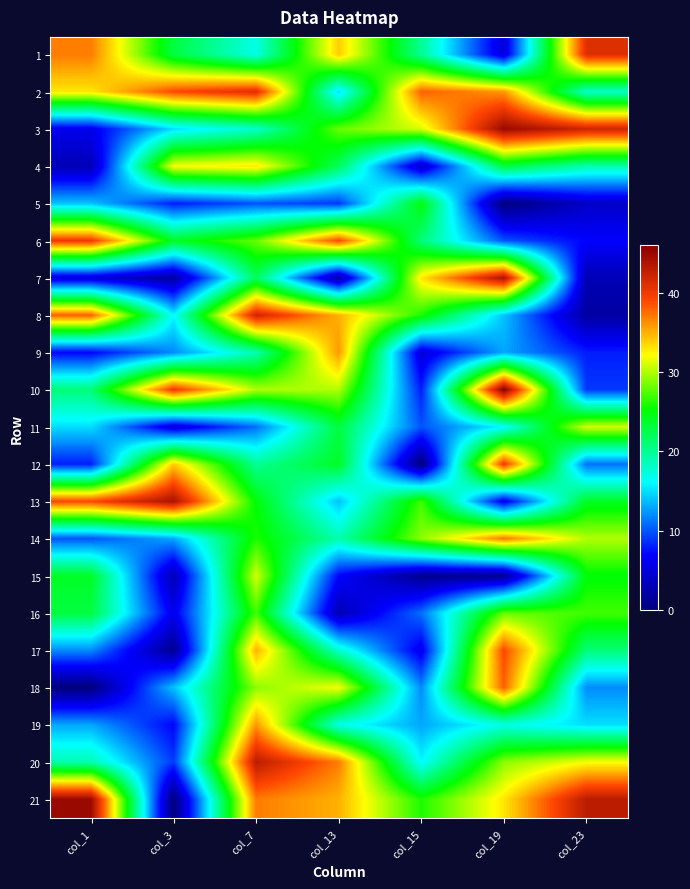

Rank the series by their maximum value, from highest to lowest.

10, 3, 21, 7, 13, 20, 8, 1, 2, 6, 12, 17, 18, 14, 9, 19, 4, 11, 15, 16, 5